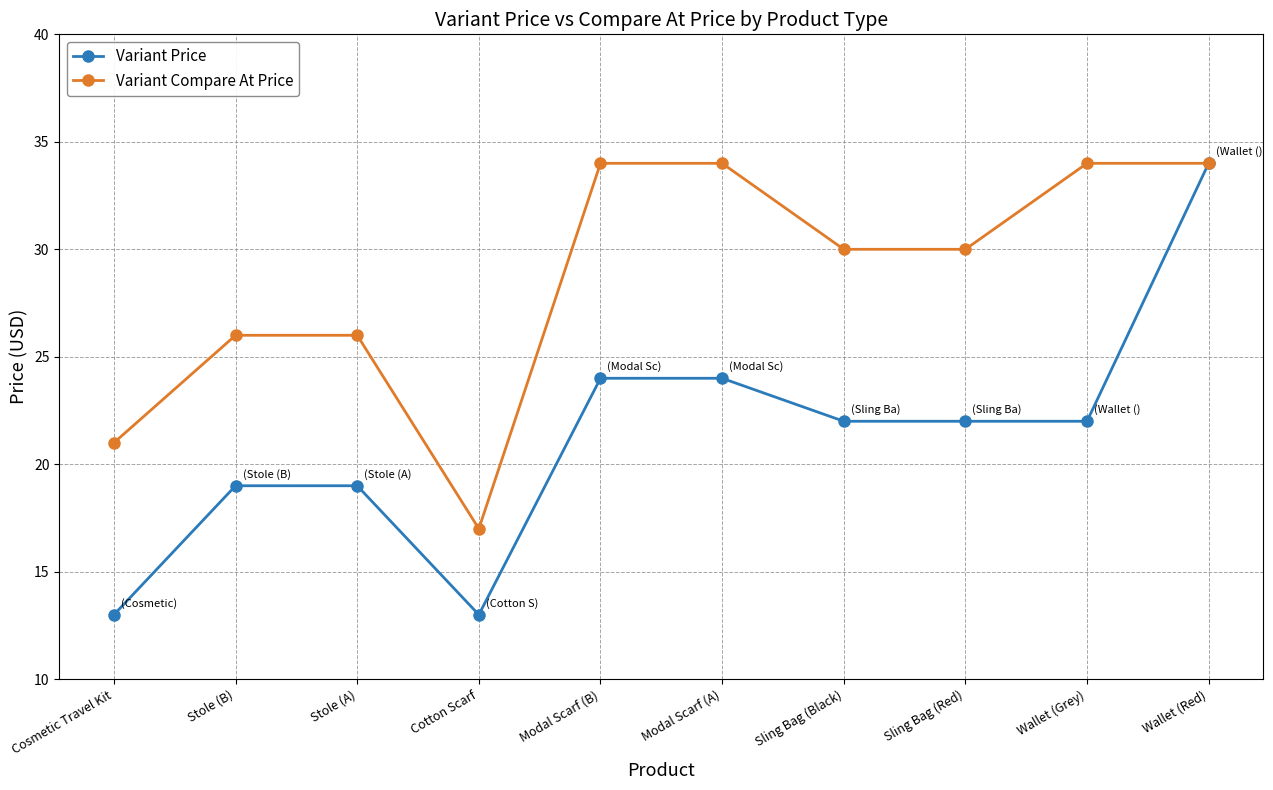

Where is the first local minimum for Variant Price?

Cotton Scarf